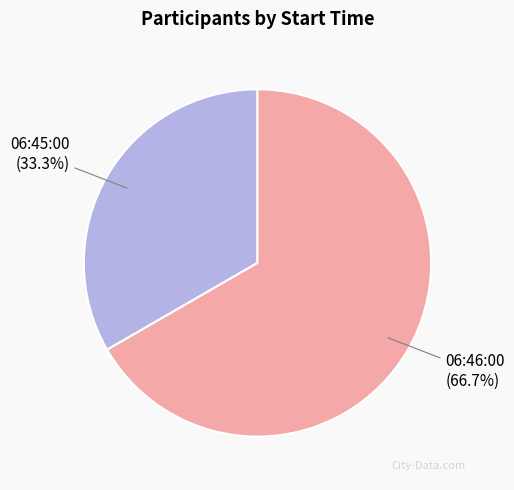

Combined, what portion of the pie is 06:46:00 and 06:45:00?

100.0%